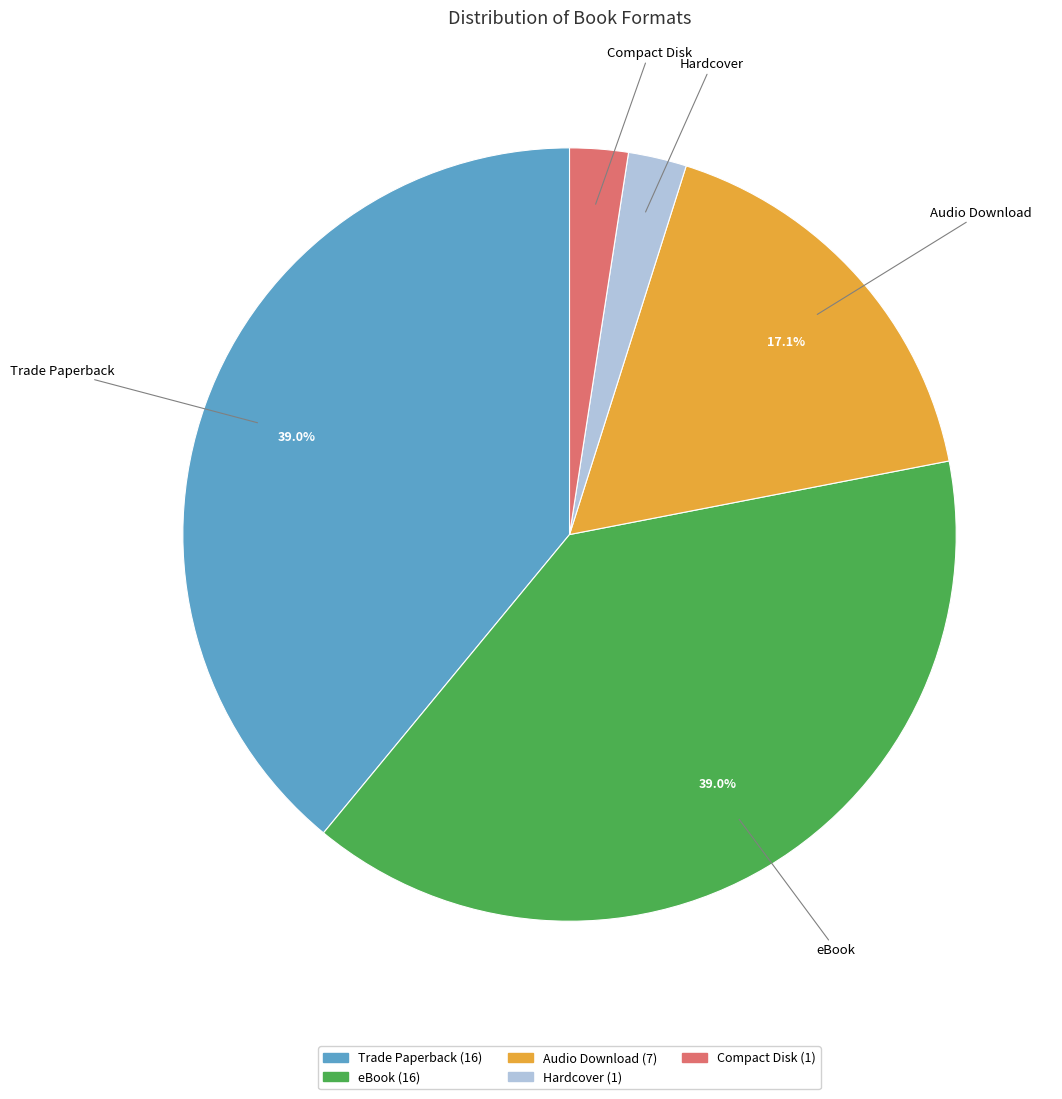

How much of the chart is everything except Trade Paperback?

61.0%